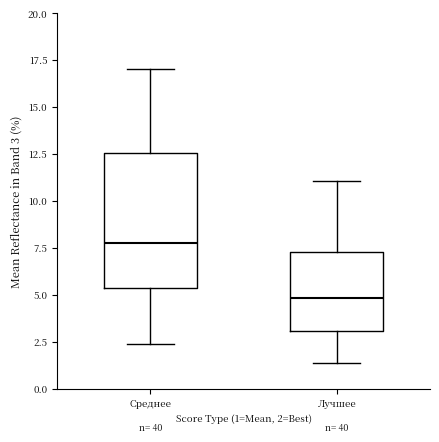

Which box has the lowest median line?

Лучшее